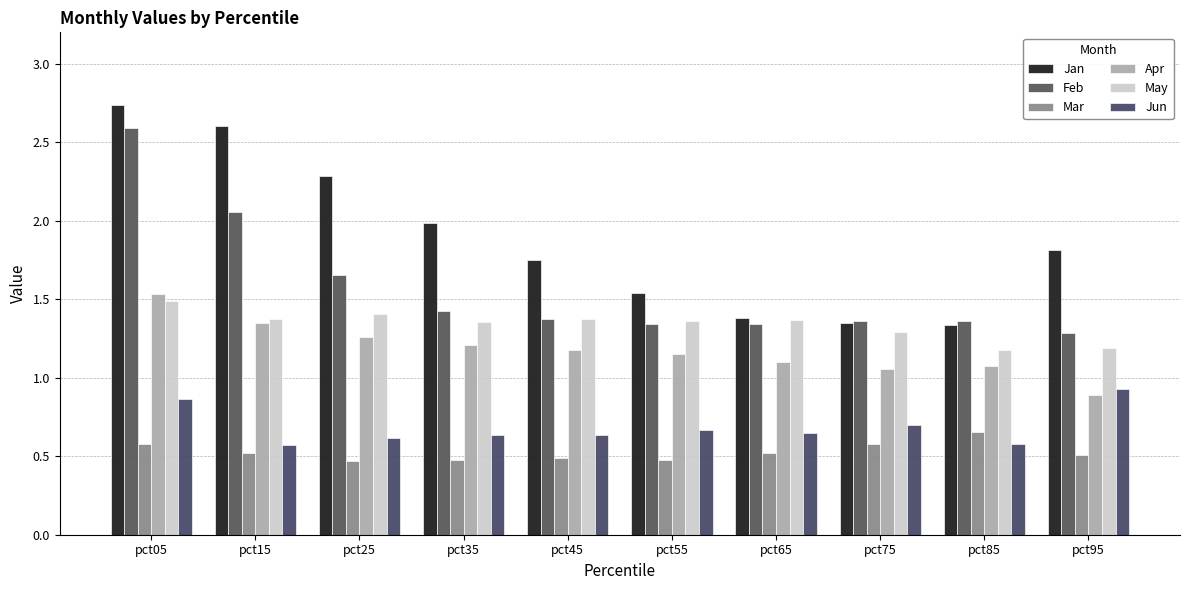

What are all the series names shown in the legend?

Jan, Feb, Mar, Apr, May, Jun